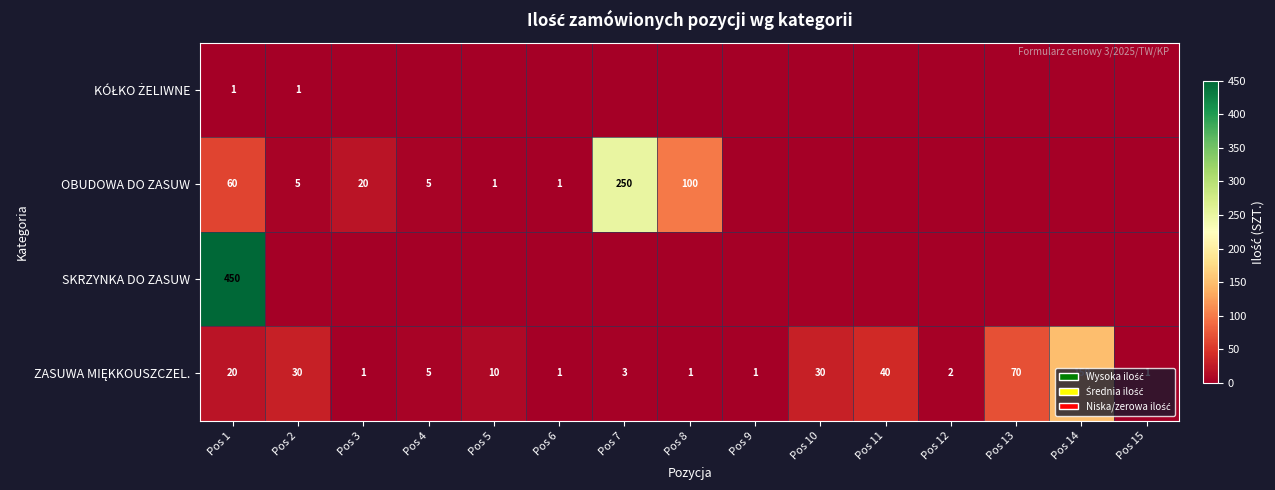

True or false: SKRZYNKA DO ZASUW has a value of 199 at Pos 1.

False